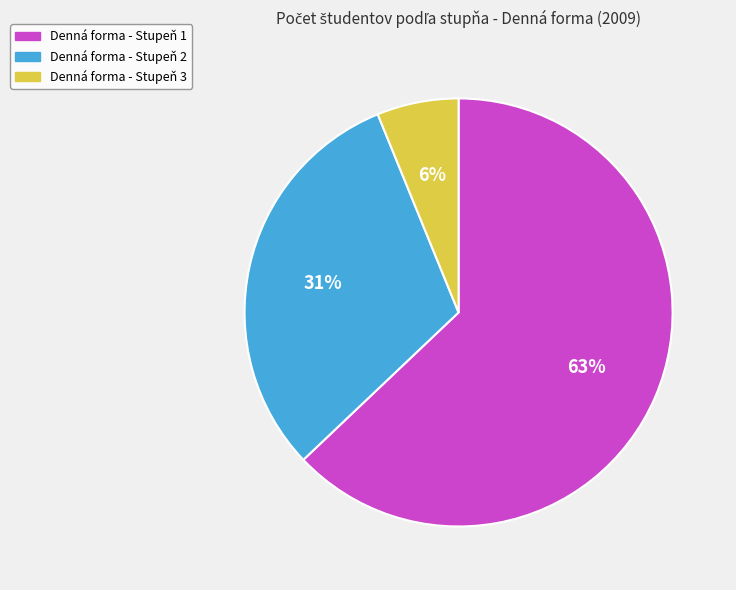

To the nearest percent, what is the difference between the largest and smallest slice percentages?

57%